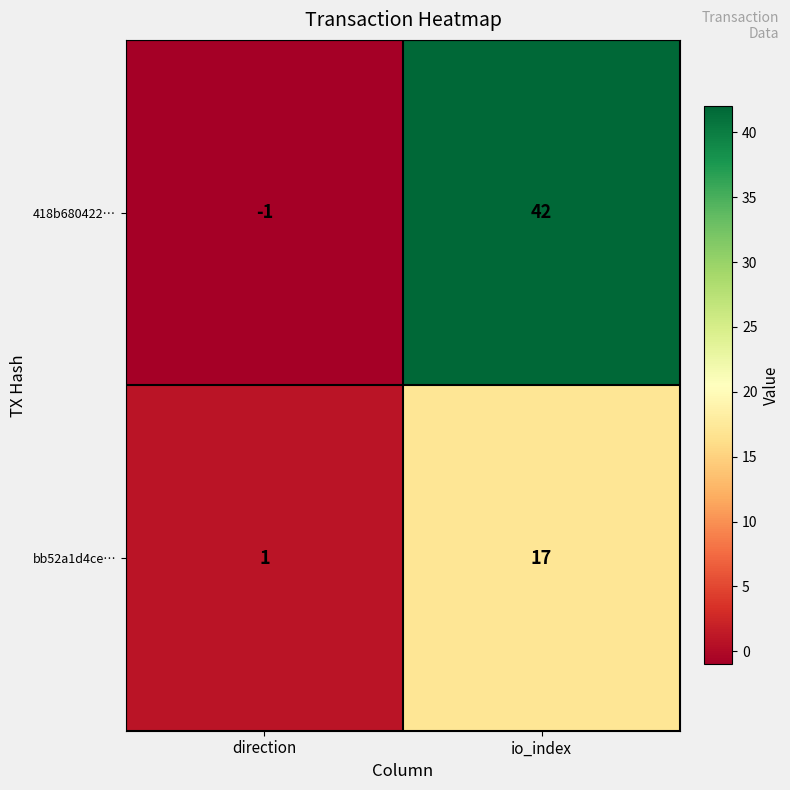

Is it true that bb52a1d4ce… equals 17 at io_index?

True